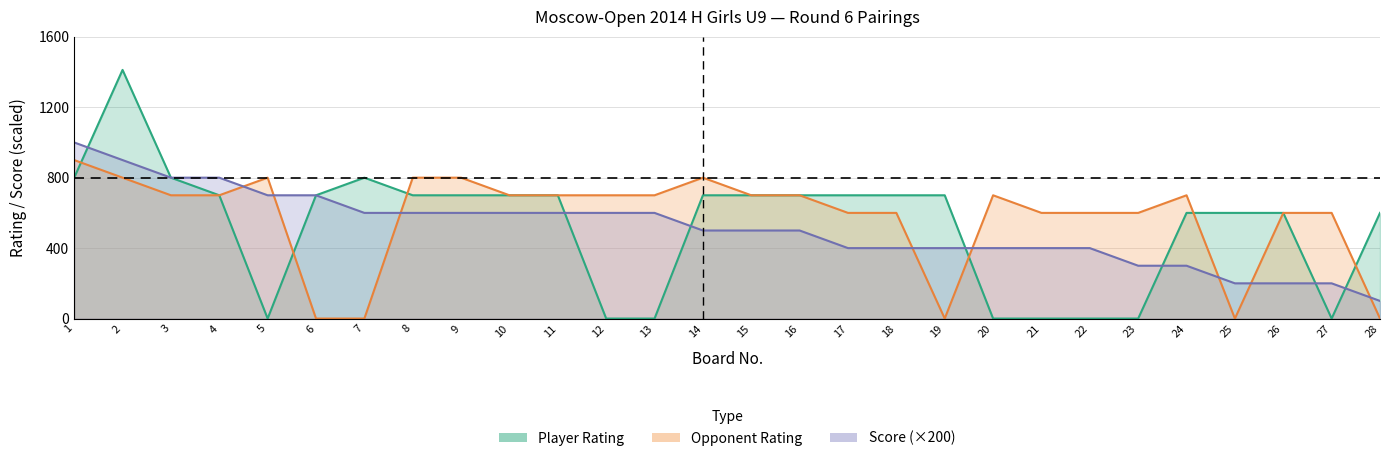

What is the highest value of the Opponent_Rating series?

900